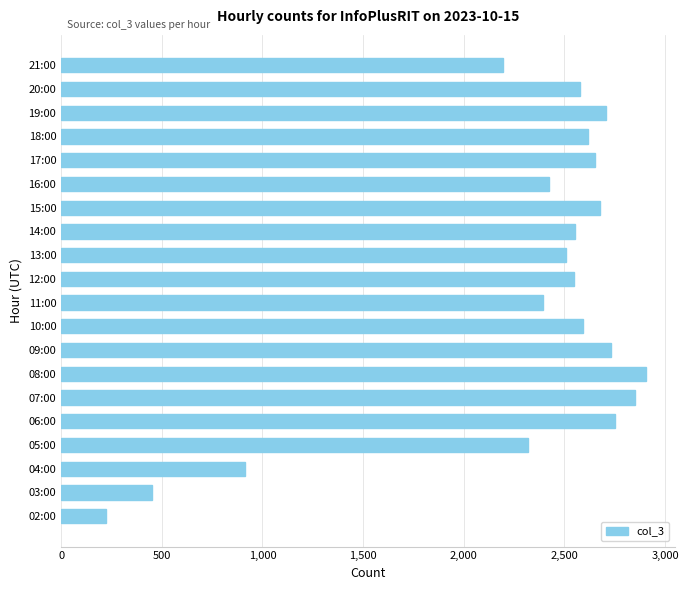

How many distinct data groups are displayed?

1